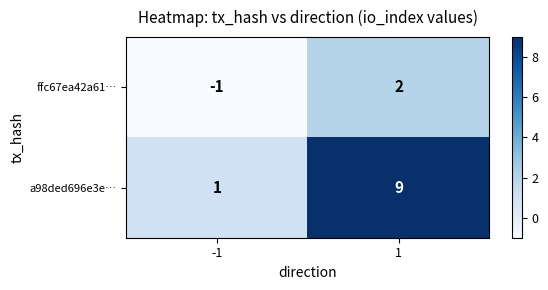

Reading right to left, what are all the values shown in this chart?

ffc67ea42a61…: 1=2	-1=-1
a98ded696e3e…: 1=9	-1=1